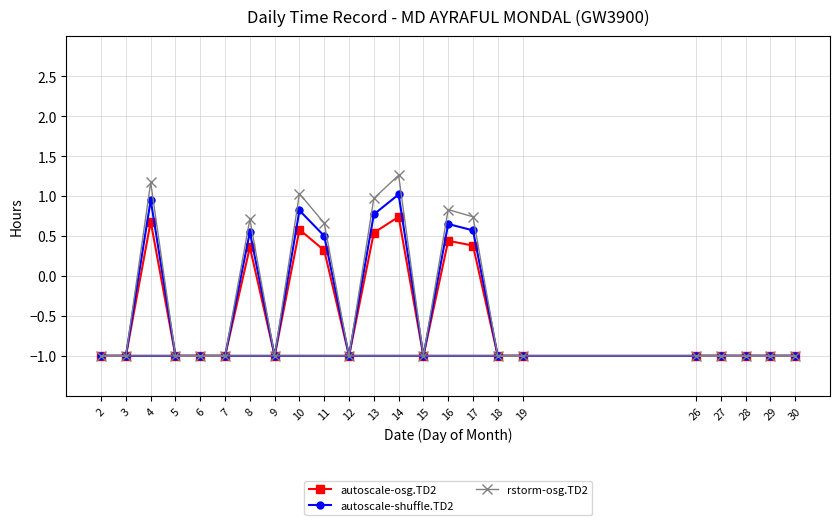

True or false: rstorm-osg.TD2 and autoscale-shuffle.TD2 cross at least once.

False